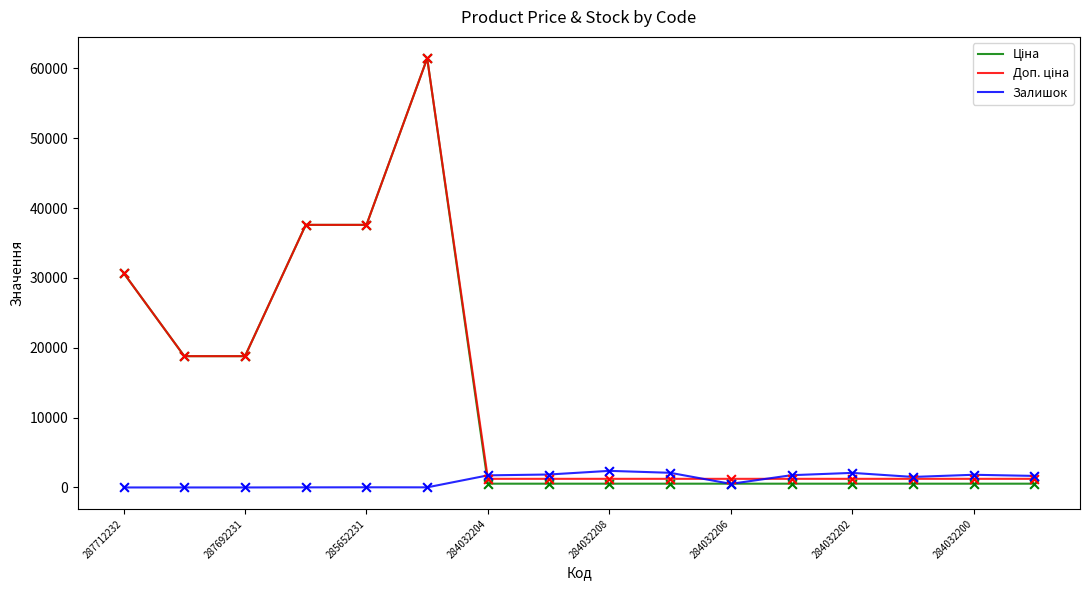

What is the greatest value displayed?

61434.3